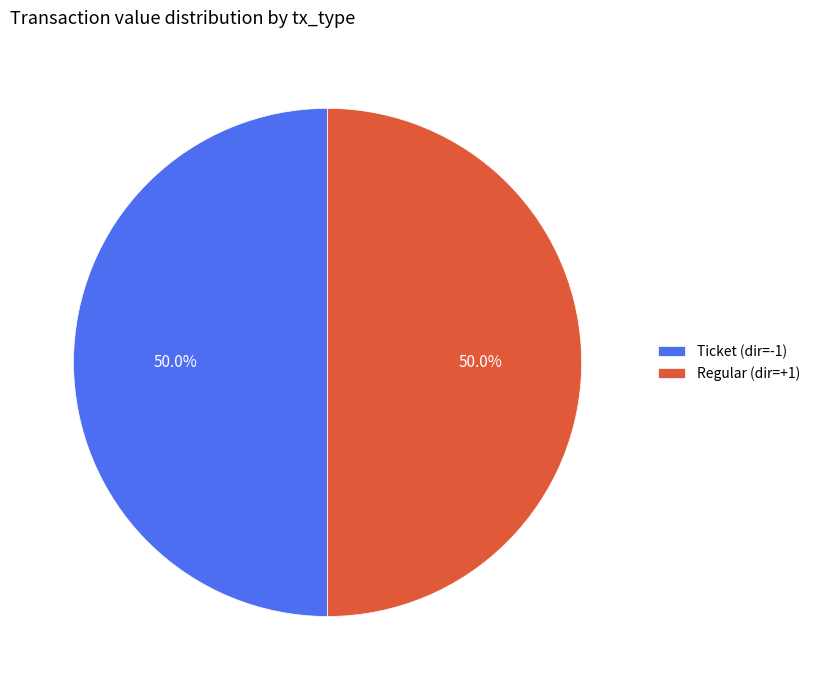

What is the total percentage of Regular (dir=+1) and Ticket (dir=-1)?

100.0%